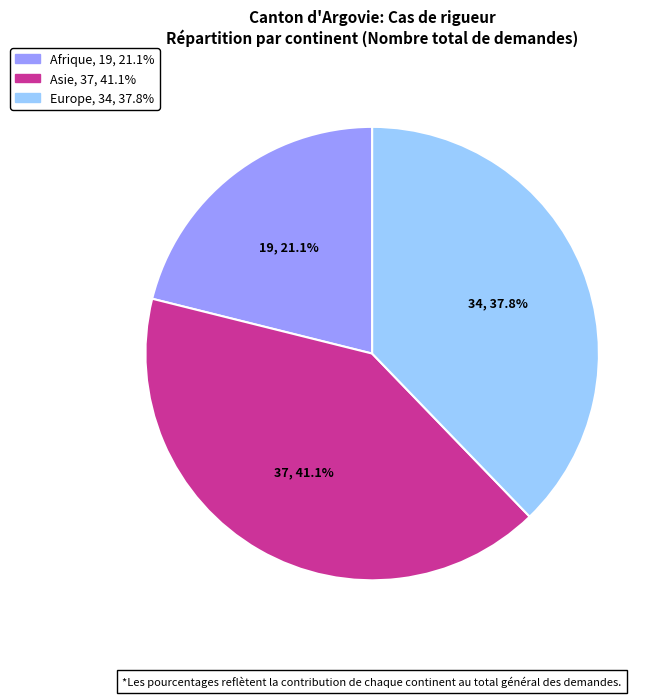

Is it true that Afrique is 31% of the pie?

False